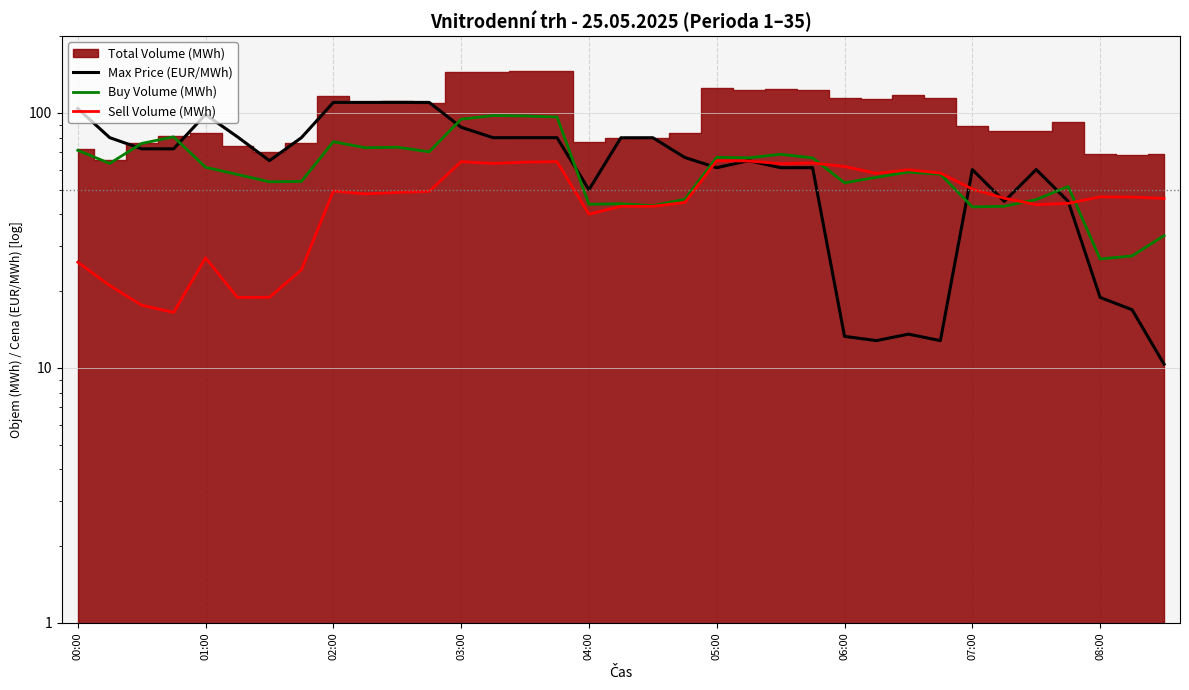

How many intersections are there between Buy Volume (MWh) and Max Price (EUR/MWh)?

7